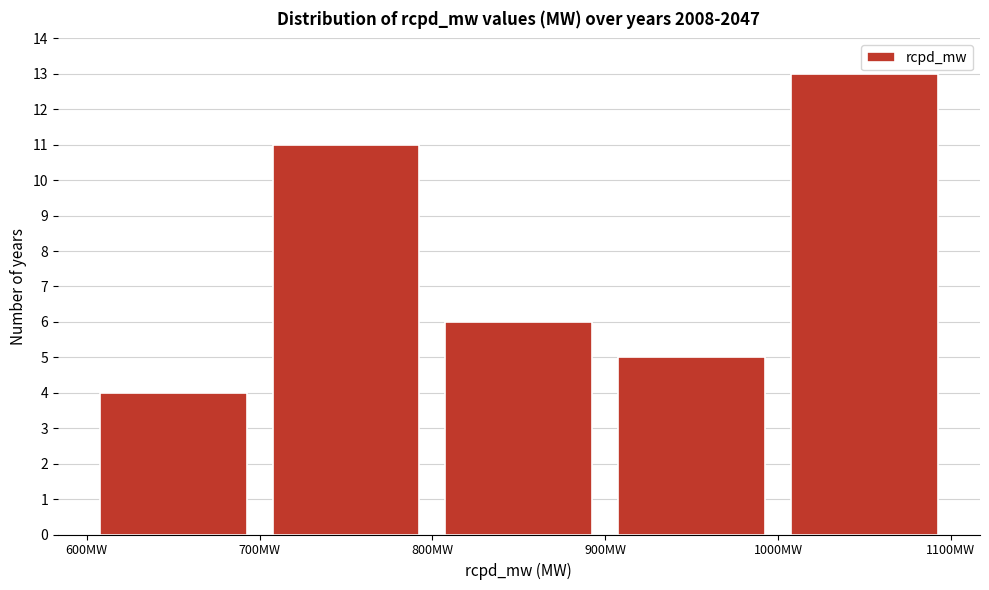

Reading left to right, transcribe this chart: for each bar, give the range it covers on the x-axis and its height. The values are not printed on the chart, so give them approximately, as read against the axis.

600 to 700: 4
700 to 800: 11
800 to 900: 6
900 to 1000: 5
1000 to 1100: 13